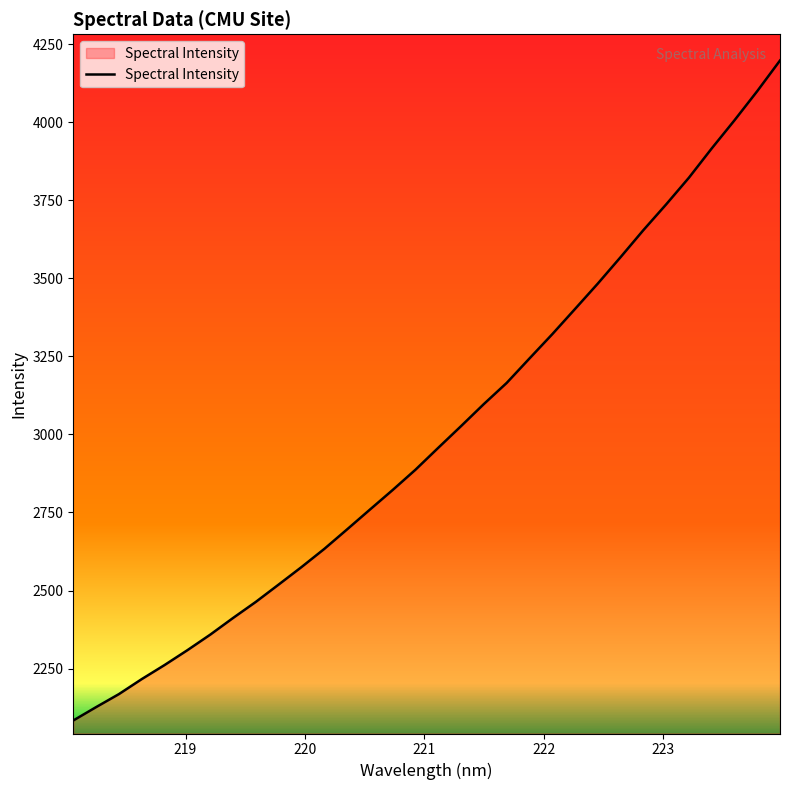

What is the maximum value shown in the chart?

4197.9